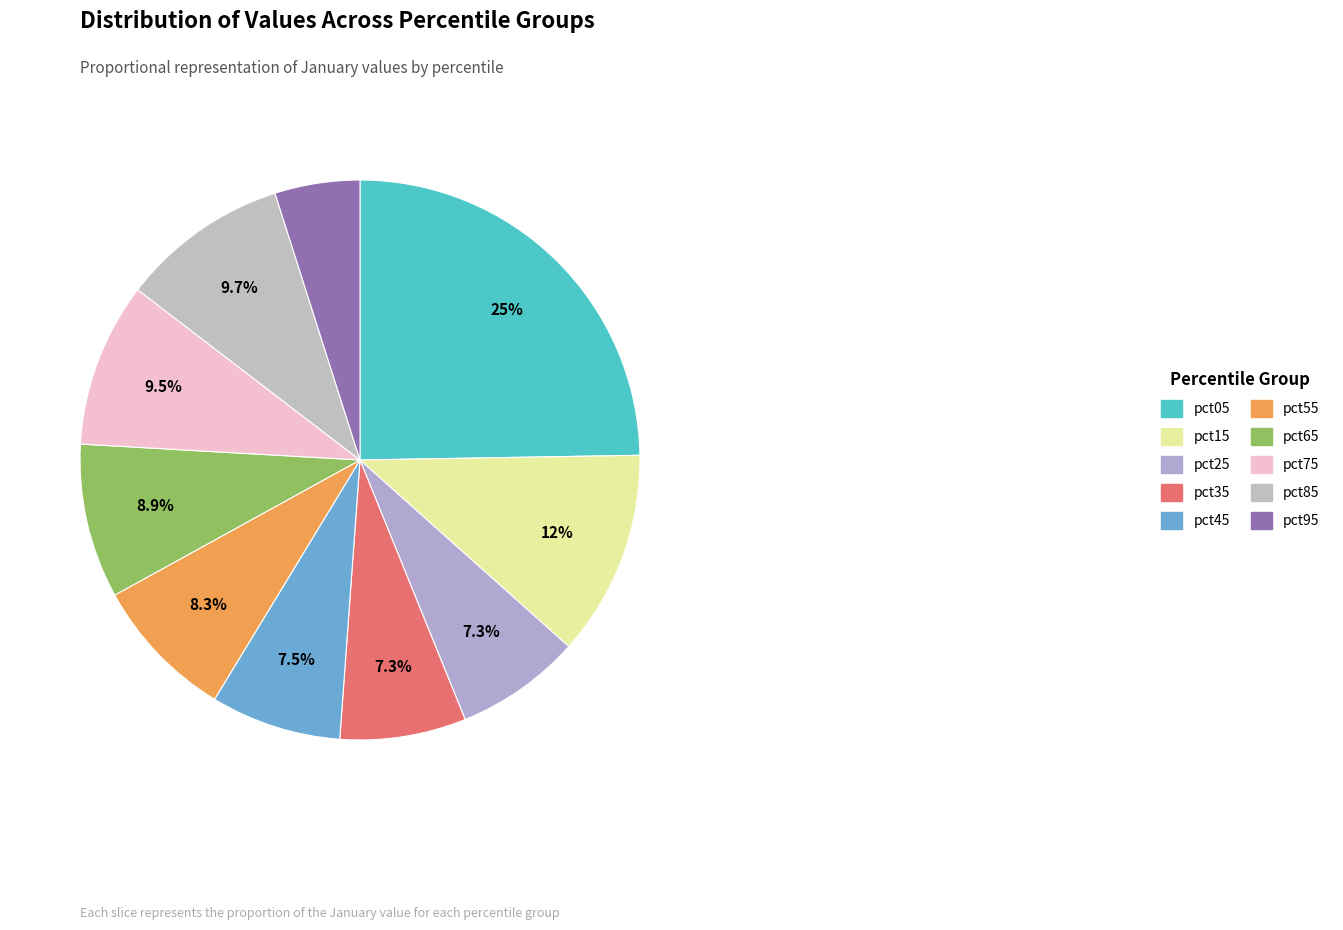

How much of the chart is everything except pct15?

88.1%